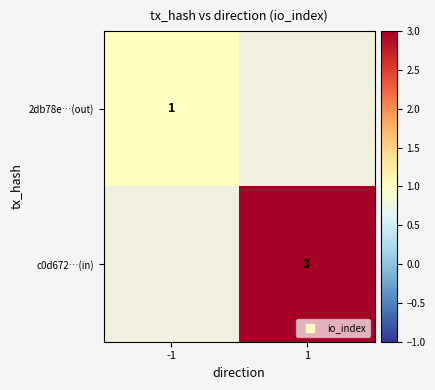

The value of c0d672…(in) at 1 is 4.9. True or false?

False